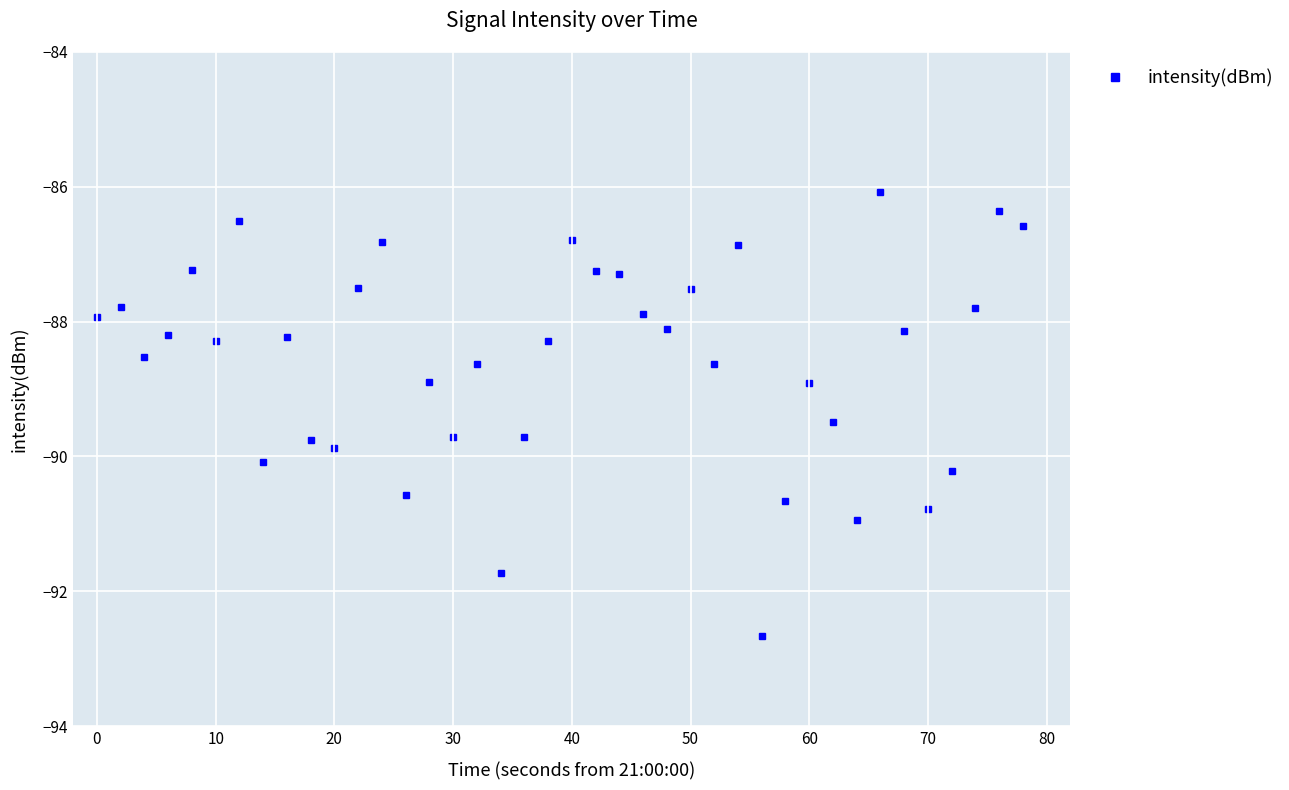

What is the minimum value shown in the chart?

-92.7